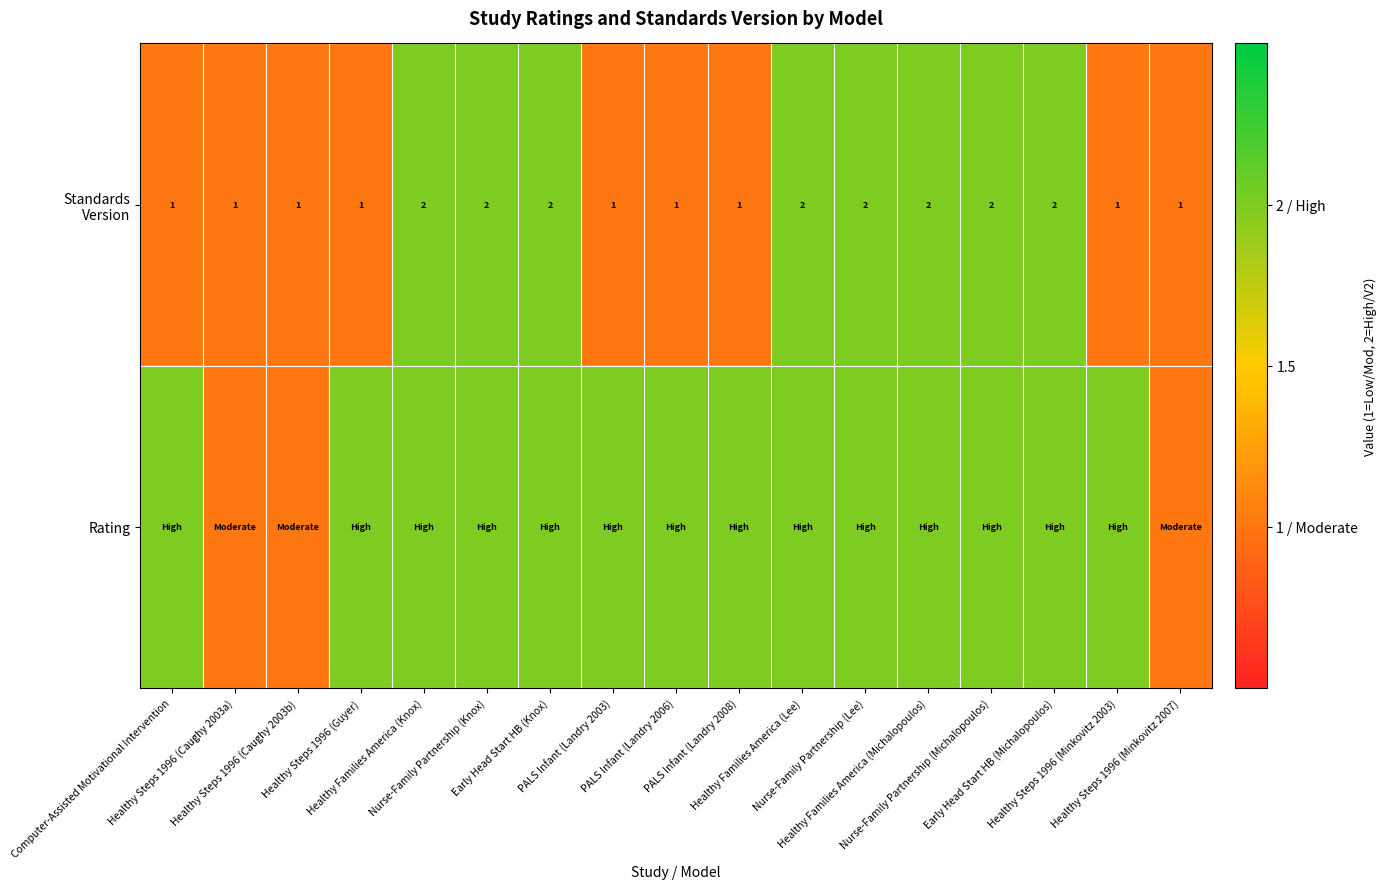

Between Healthy Steps 1996 (Guyer) and PALS Infant (Landry 2008), which series saw the biggest shift?

Standards Version